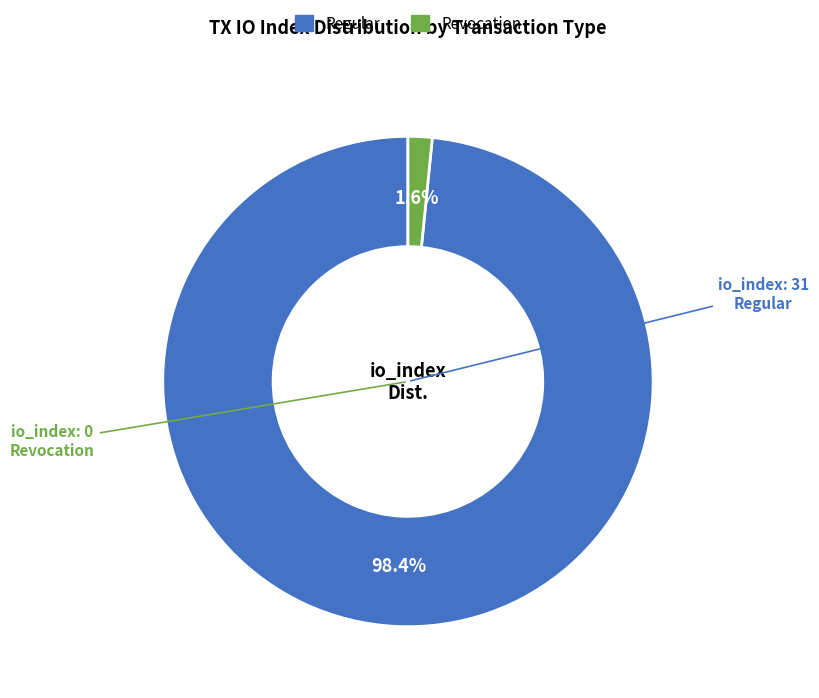

Is there a majority slice in this chart?

Yes